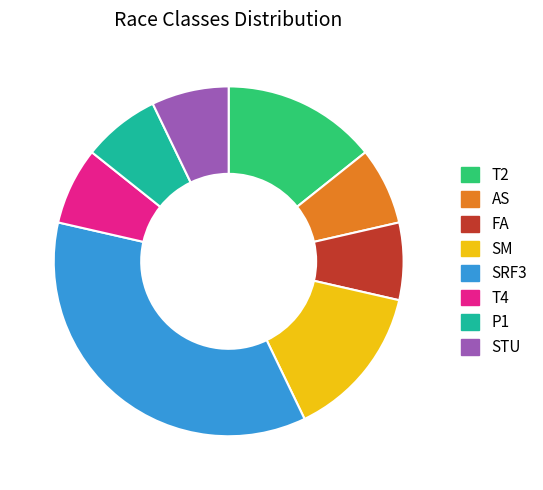

What is the ratio of the value at SM to the value at FA?

2.0